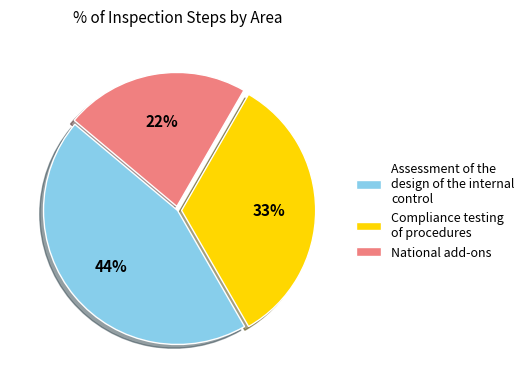

What is the largest slice in the pie chart?

Assessment of the design of the internal control